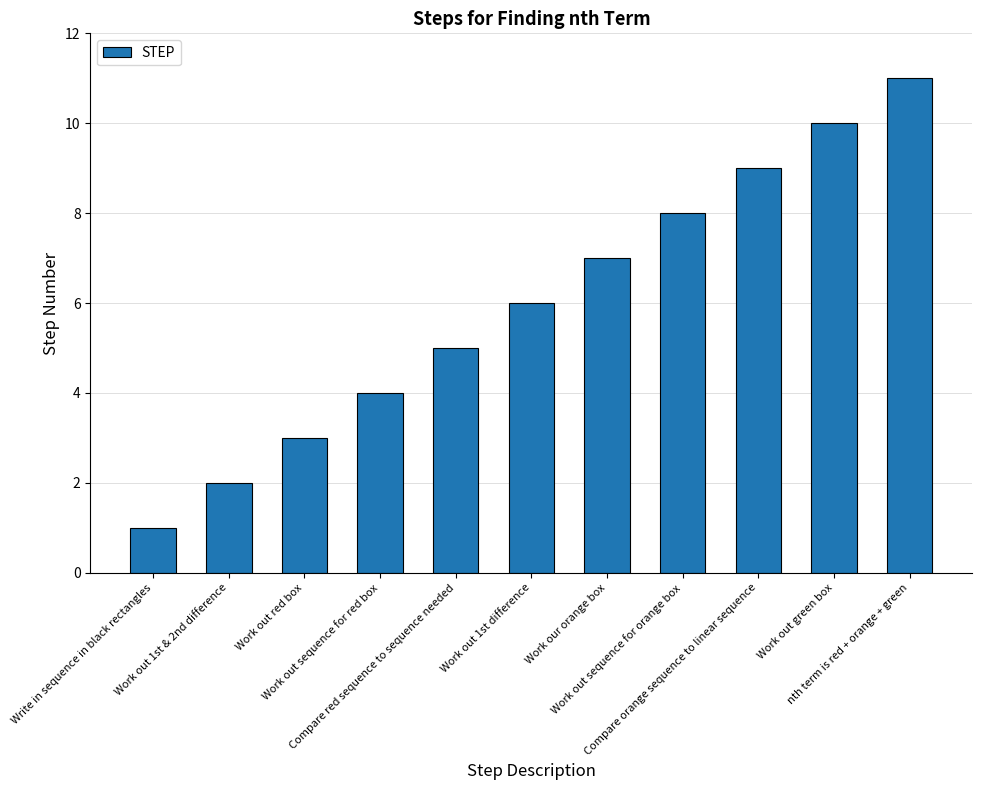

What is the maximum value shown in the chart?

11